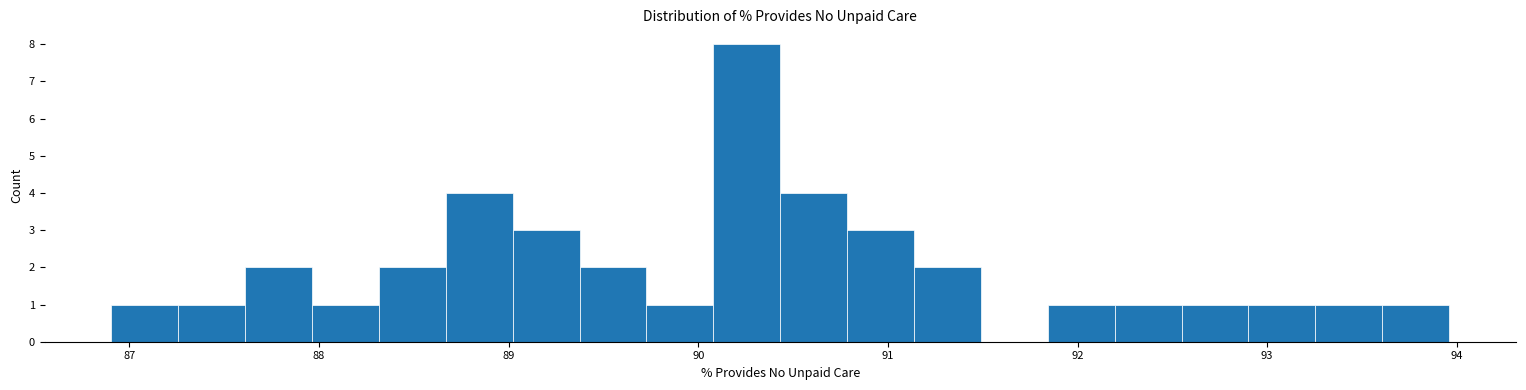

Around what value on the x-axis is the tallest bar? Give the approximate position of its centre, as read against the axis.

90.3